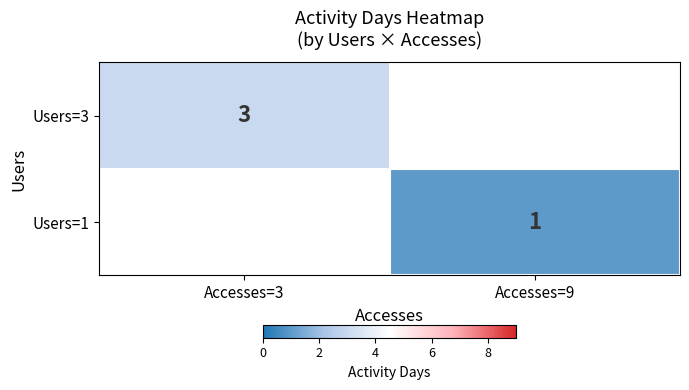

The value of Users=1 at Accesses=9 is 1. True or false?

True